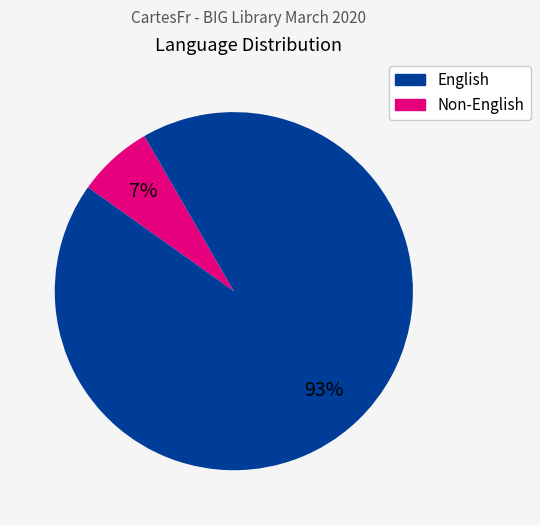

Is there any slice that represents more than half of the pie?

Yes